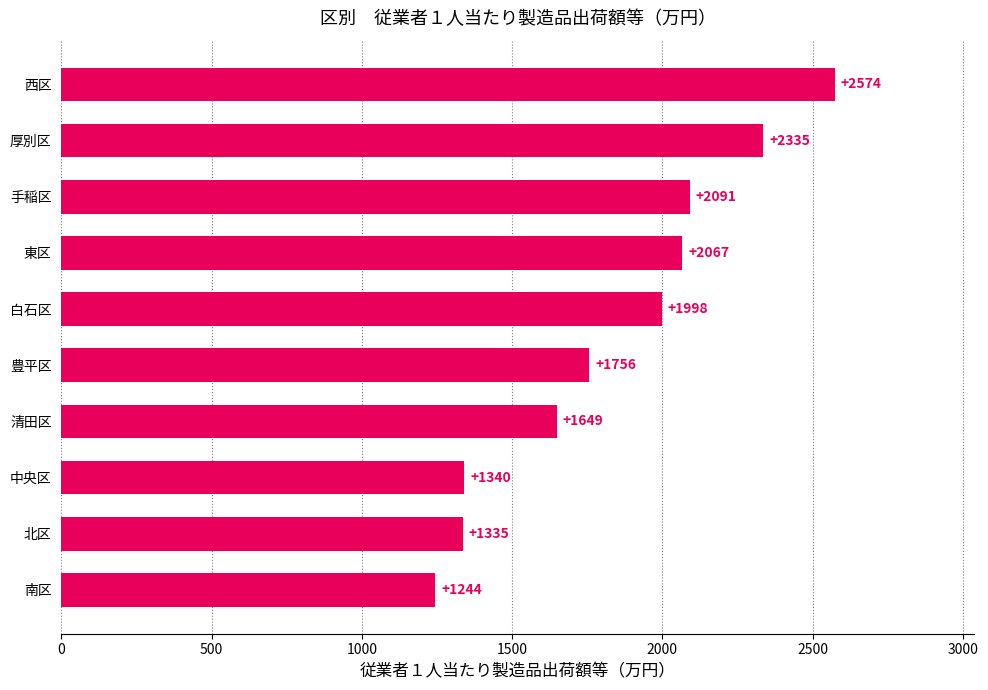

List the labels in order of value, largest first.

西区, 厚別区, 手稲区, 東区, 白石区, 豊平区, 清田区, 中央区, 北区, 南区